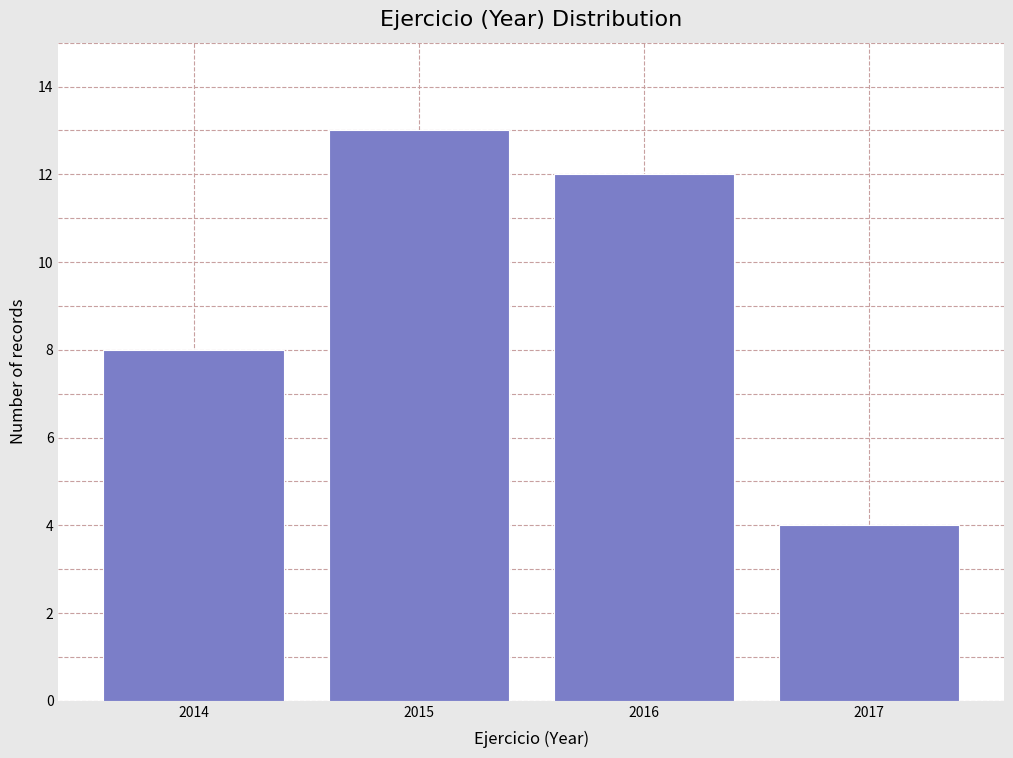

Reading left to right, what are all the values shown in this chart?

2014=8	2015=13	2016=12	2017=4